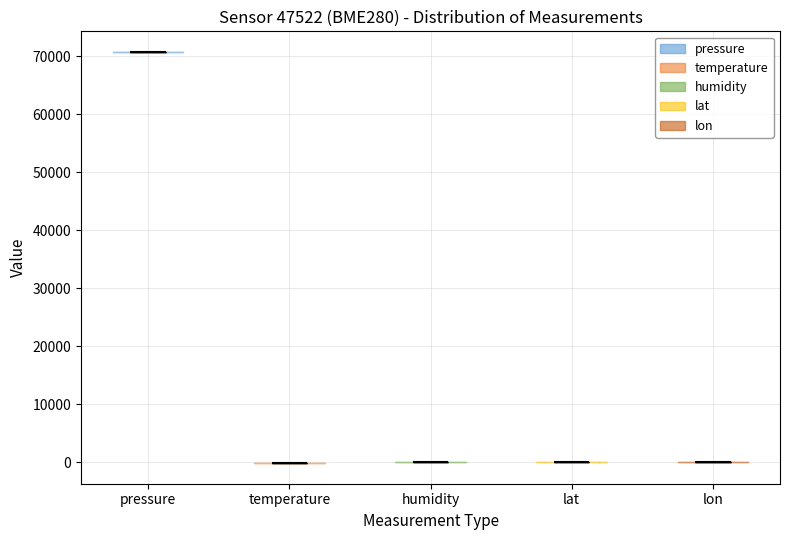

Reading left to right, read every violin against the y-axis: where its median line is, and the lowest and highest points it reaches. The values are not printed on the chart, so give them approximately, as read against the axis.

pressure: median line 71000, lowest point 71000, highest point 71000
temperature: median line 0, lowest point 0, highest point 0
humidity: median line 0, lowest point 0, highest point 0
lat: median line 0, lowest point 0, highest point 0
lon: median line 0, lowest point 0, highest point 0